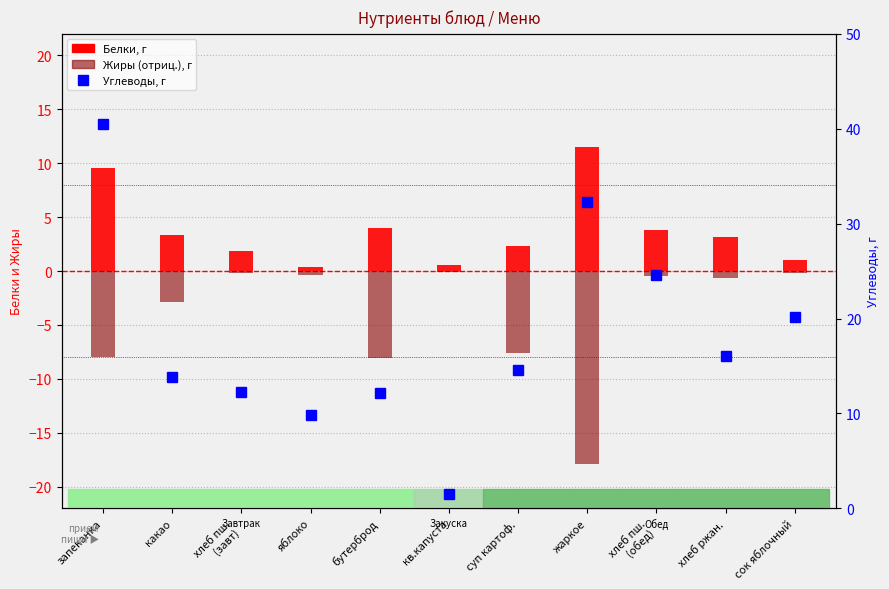

What is the difference between the Белки values at яблоко and суп картоф.?

1.9